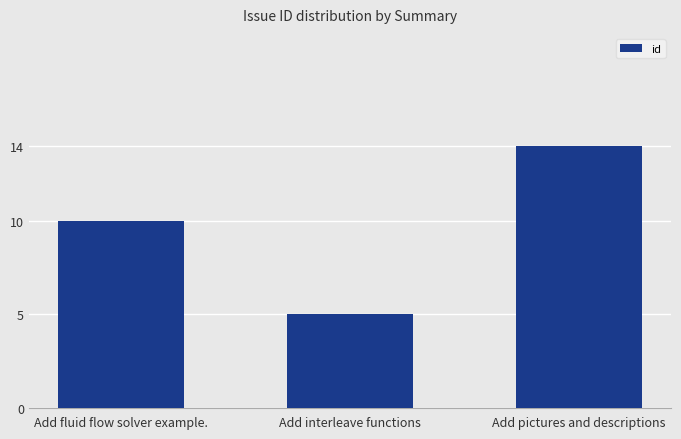

What is the change in value from Add fluid flow solver example. to Add interleave functions?

-5